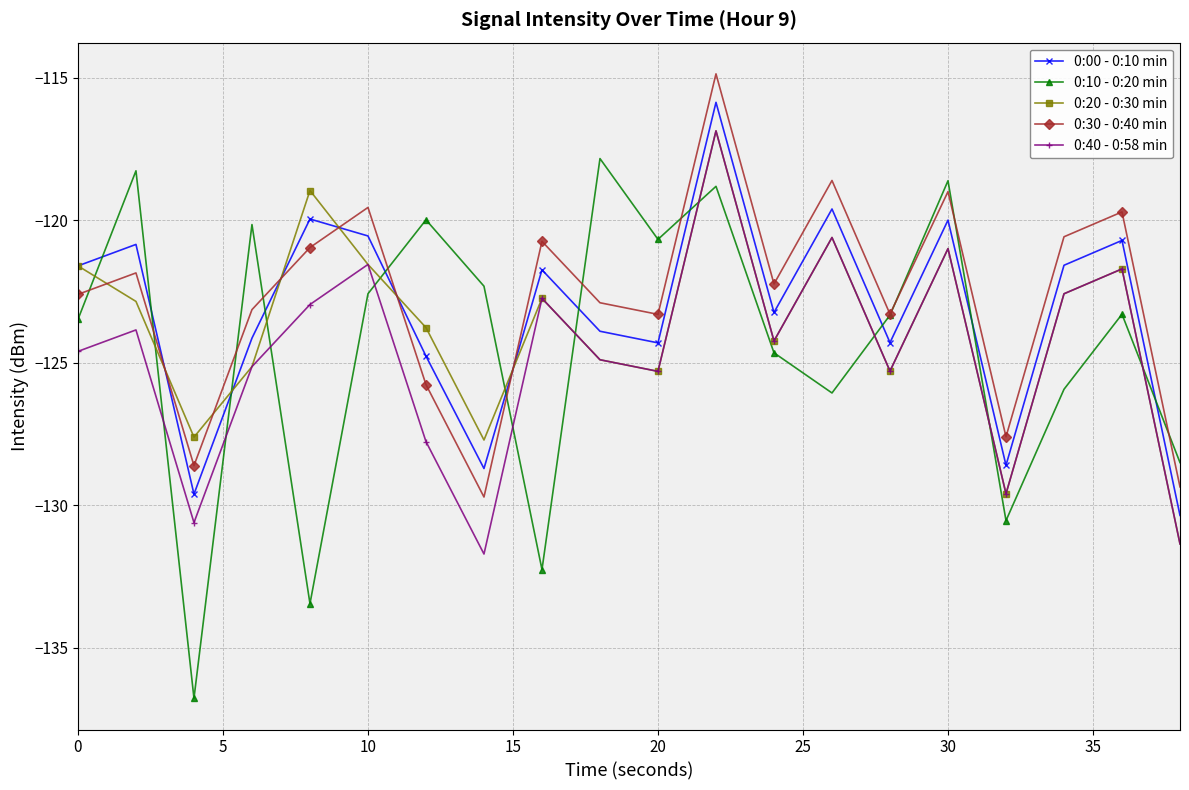

What is the maximum value for 0:00 - 0:10 min?

-115.9